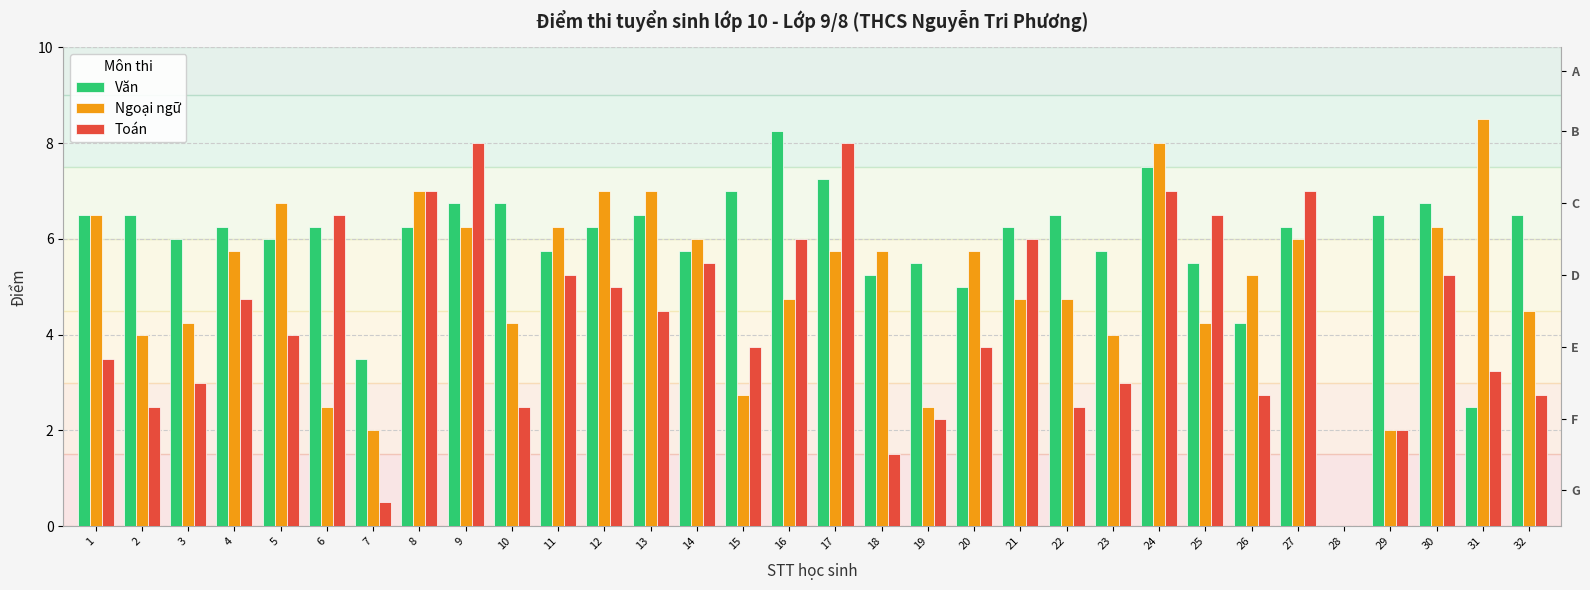

Rank the categories by Ngoại ngữ value from highest to lowest.

31, 24, 8, 12, 13, 5, 1, 9, 11, 30, 14, 27, 4, 17, 18, 20, 26, 16, 21, 22, 32, 3, 10, 25, 2, 23, 15, 6, 19, 7, 29, 28